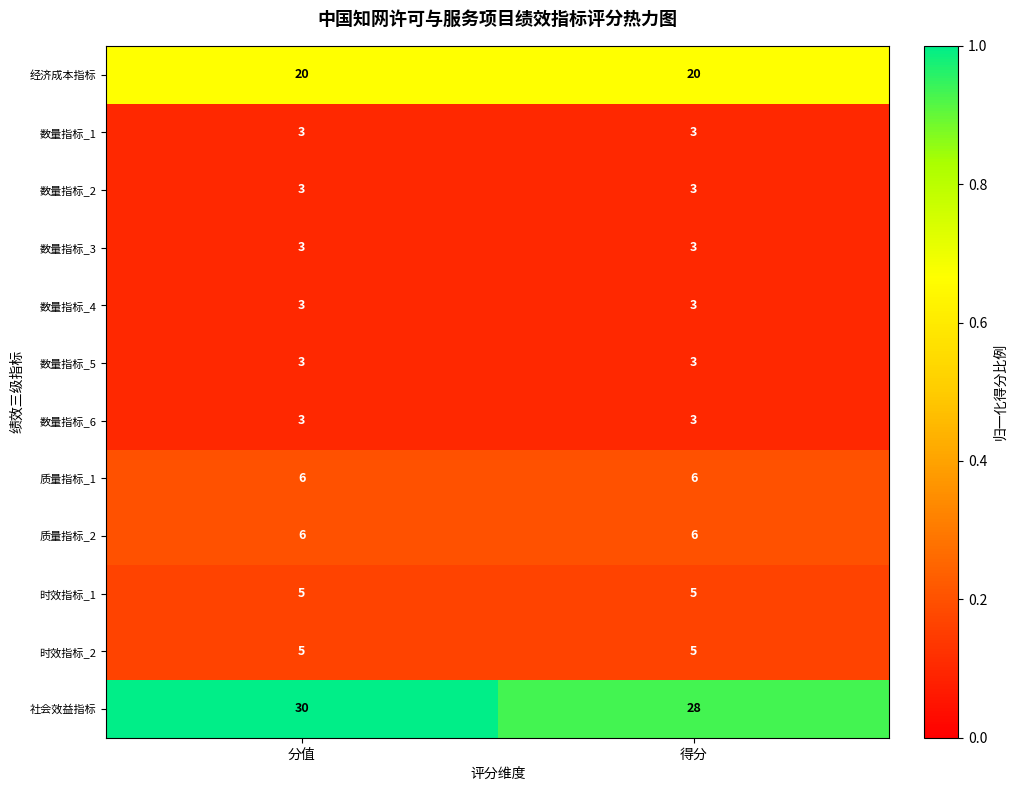

What is the spread (max minus min) of values at 分值?

27